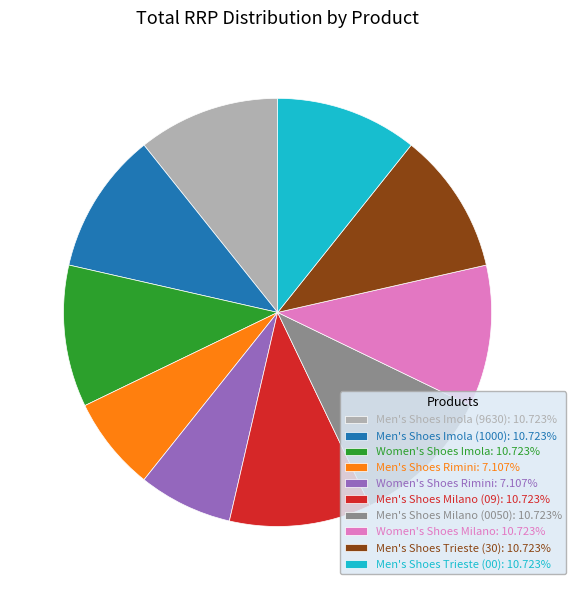

Does Women's Shoes Rimini account for over 50% of the chart?

No